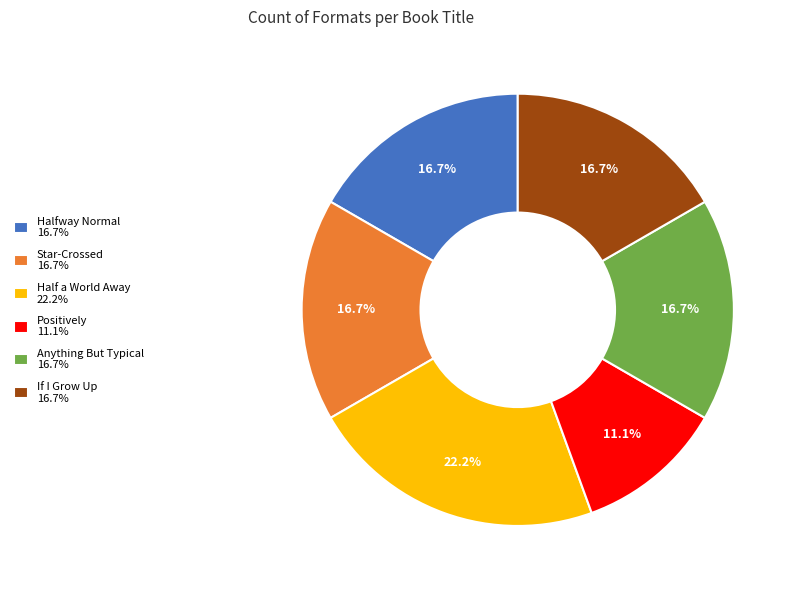

Do If I Grow Up 16.7% and Anything But Typical 16.7% together represent more than half of the pie?

No